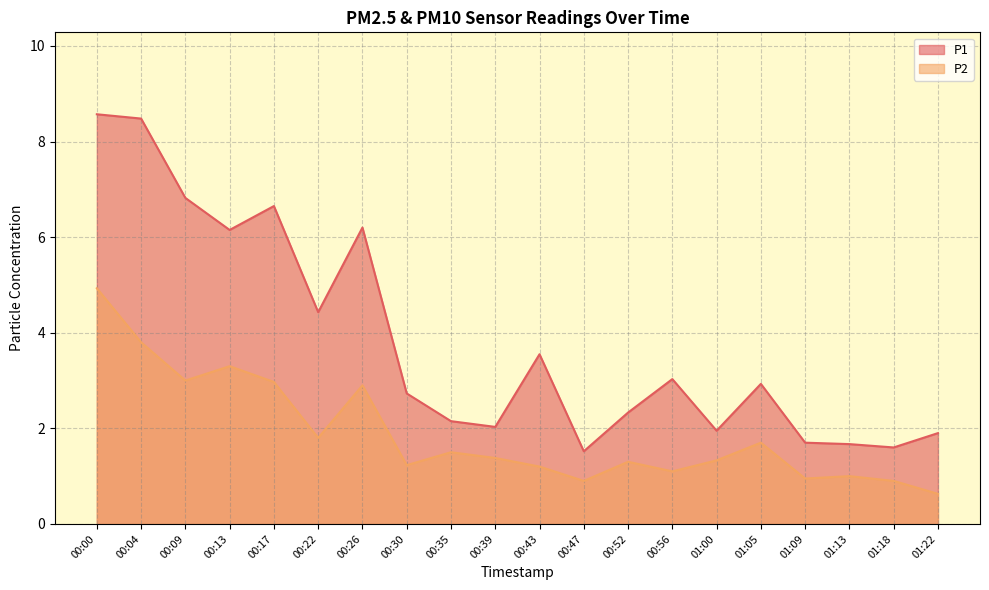

What is the difference between the second highest and minimum values in the P1 series?

7.0